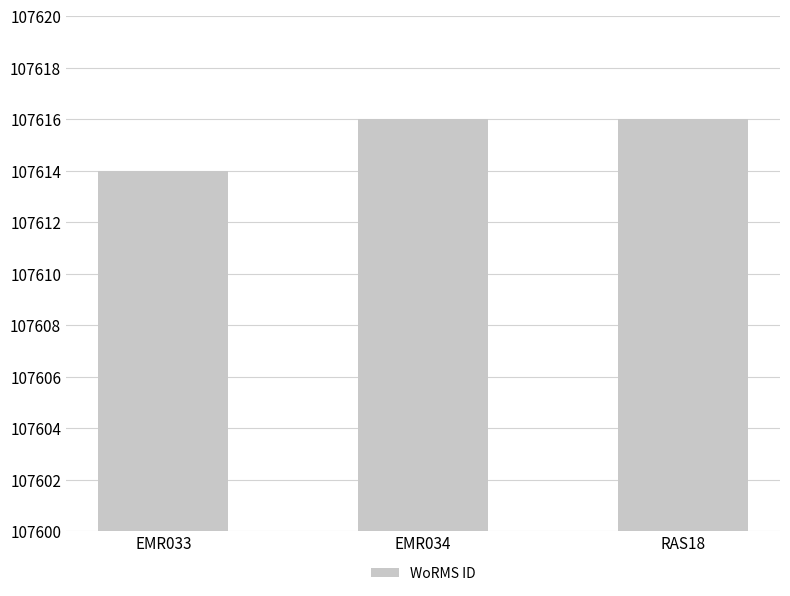

The value at RAS18 is 154374. True or false?

False